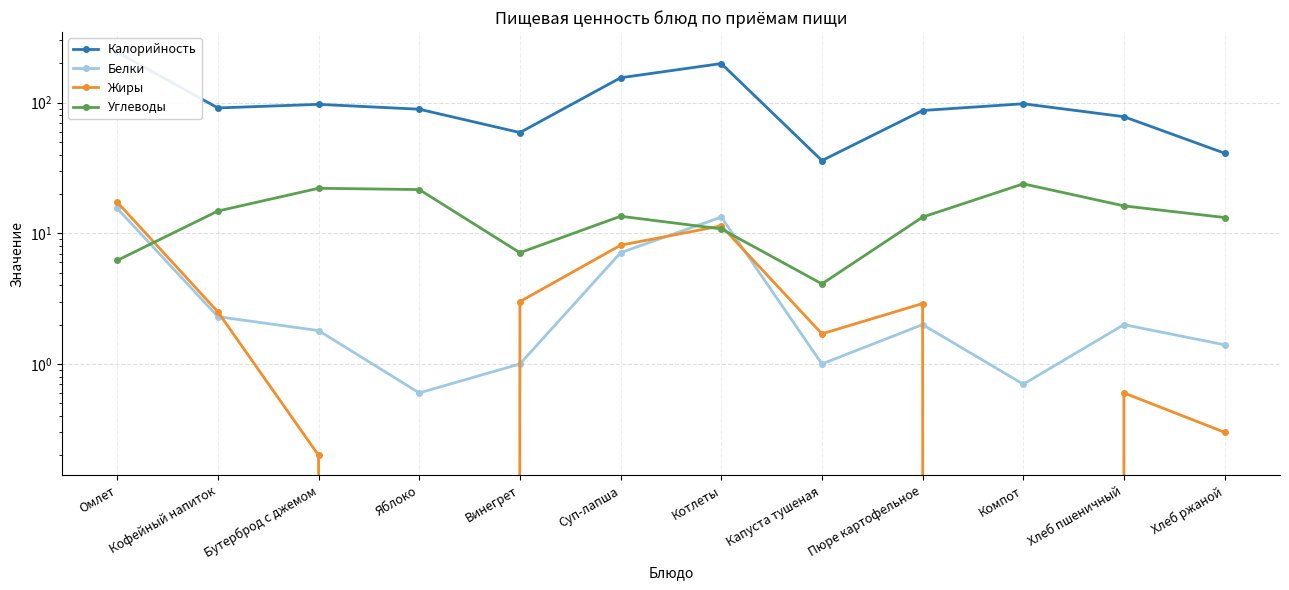

Rank the categories by Калорийность value from lowest to highest.

Капуста тушеная, Хлеб ржаной, Винегрет, Хлеб пшеничный, Пюре картофельное, Яблоко, Кофейный напиток, Бутерброд с джемом, Компот, Суп-лапша, Котлеты, Омлет